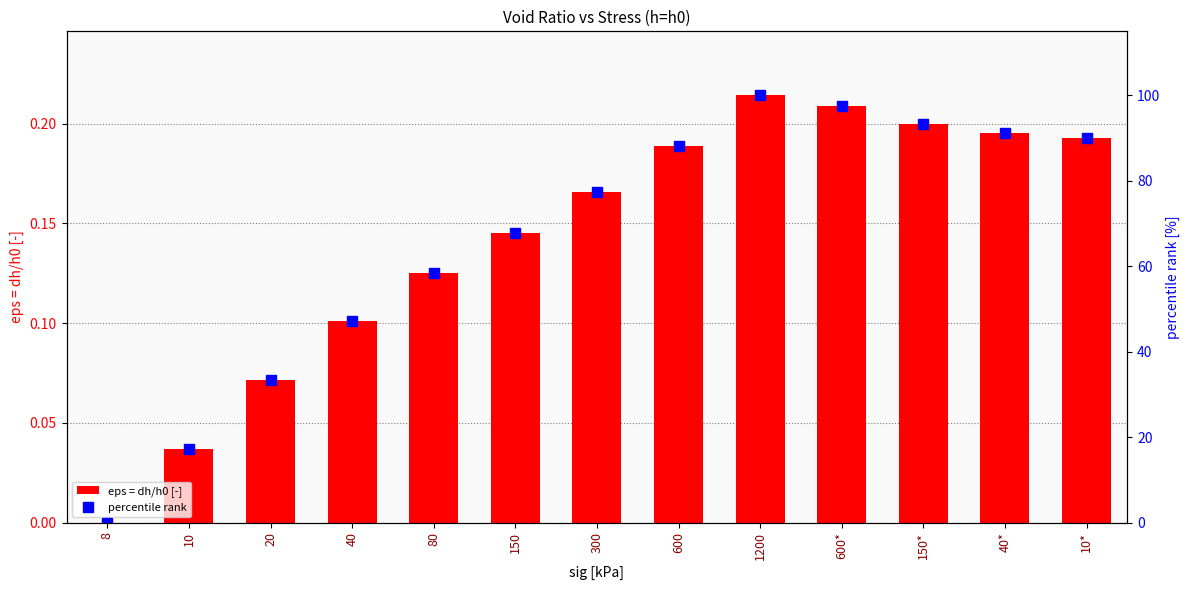

Reading left to right, what are all the values shown in this chart?

eps = dh/h0 [-]: 8=0.0	10=0.0	20=0.1	40=0.1	80=0.1	150=0.1	300=0.2	600=0.2	1200=0.2	600*=0.2	150*=0.2	40*=0.2	10*=0.2
percentile rank: 8=0.0	10=17.2	20=33.3	40=47.2	80=58.3	150=67.9	300=77.5	600=88.1	1200=100.0	600*=97.6	150*=93.3	40*=91.3	10*=90.0